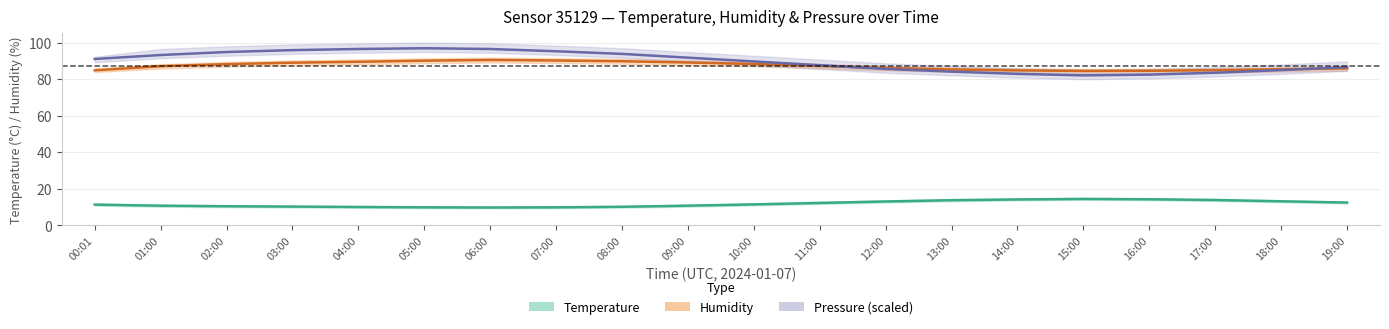

At how many categories does at least one series exceed 61?

20